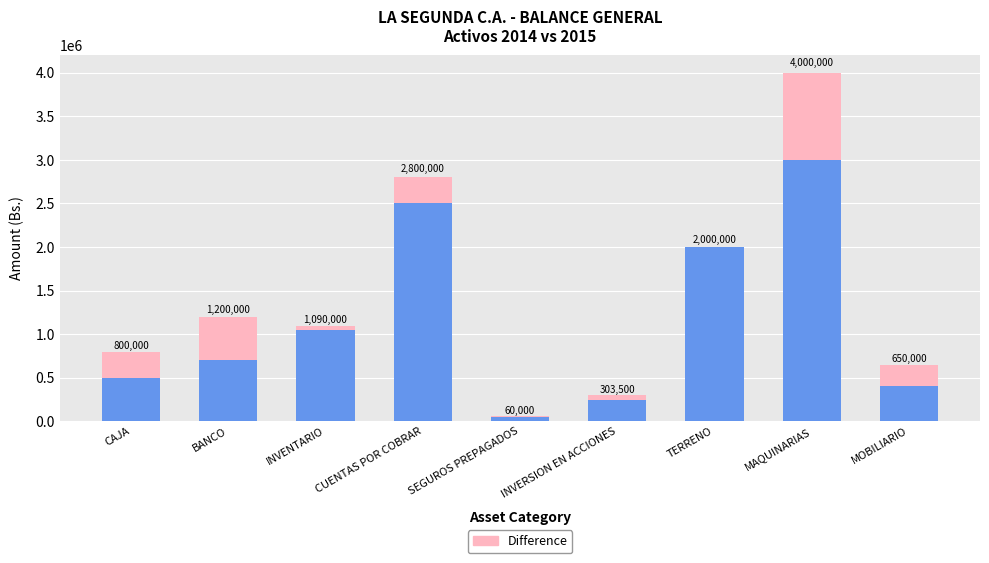

Are the bars grouped side by side (vs. stacked)?

No